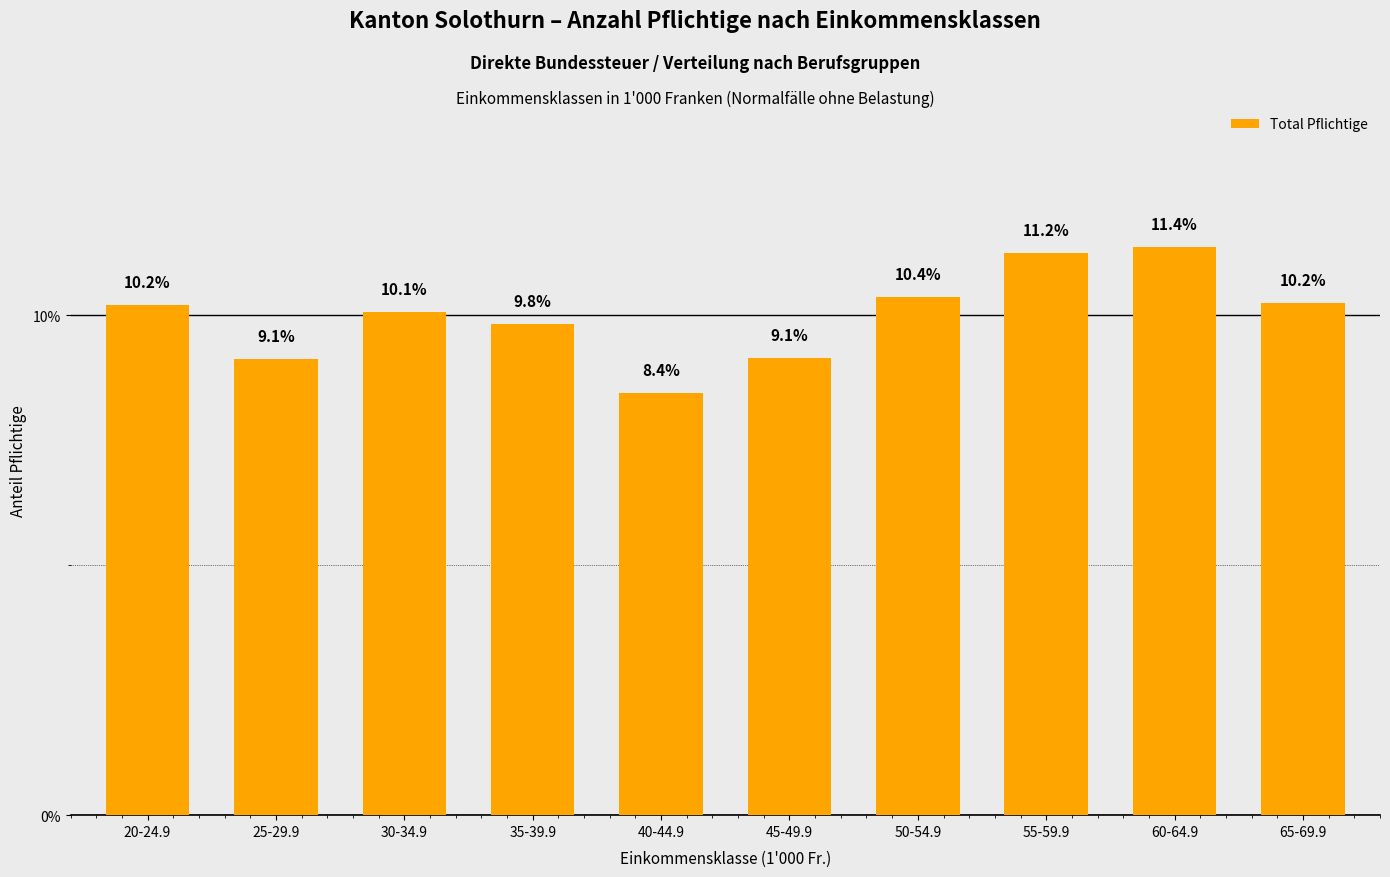

What is the change in value from 20-24.9 to 30-34.9?

-0.1